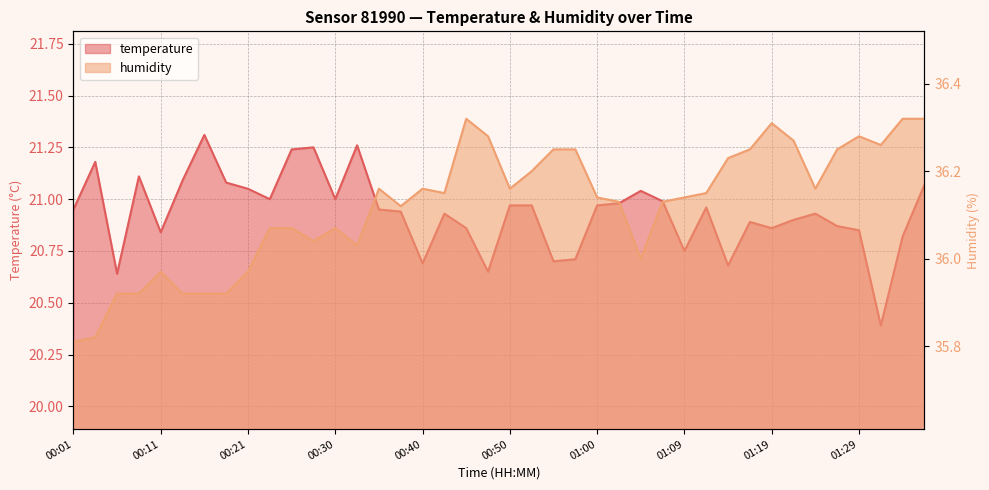

Rank the series at 01:07 from highest to lowest value.

humidity, temperature